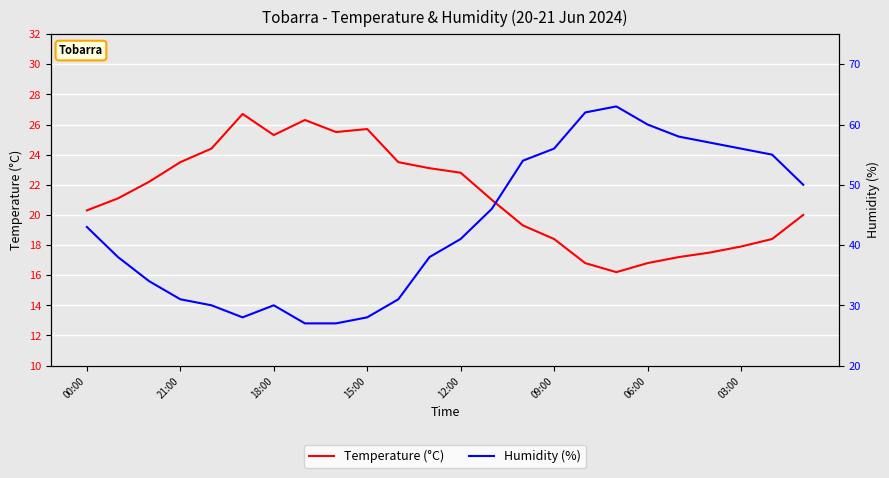

Is it true that Temperature (°C) equals 31.8 at 00:00?

False